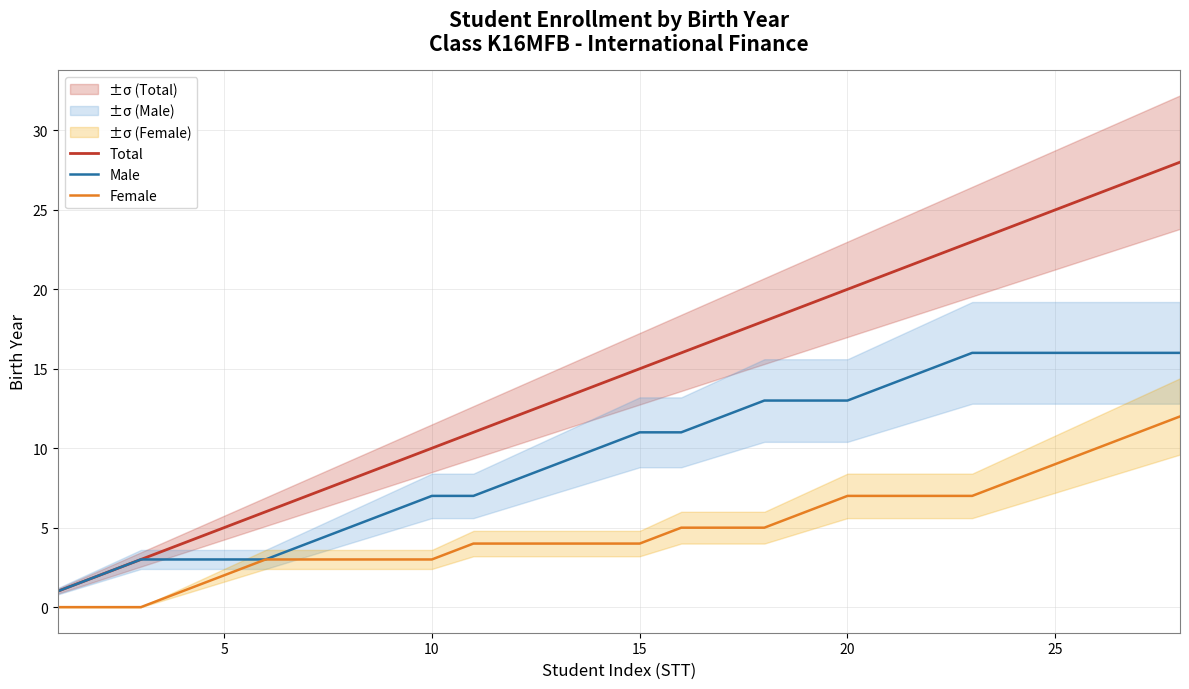

Reading left to right, extract all data points from this chart.

Total: 1	2	3	4	5	6	7	8	9	10	11	12	13	14	15	16	17	18	19	20	21	22	23	24	25	26	27	28
Male: 1	2	3	3	3	3	4	5	6	7	7	8	9	10	11	11	12	13	13	13	14	15	16	16	16	16	16	16
Female: 0	0	0	1	2	3	3	3	3	3	4	4	4	4	4	5	5	5	6	7	7	7	7	8	9	10	11	12